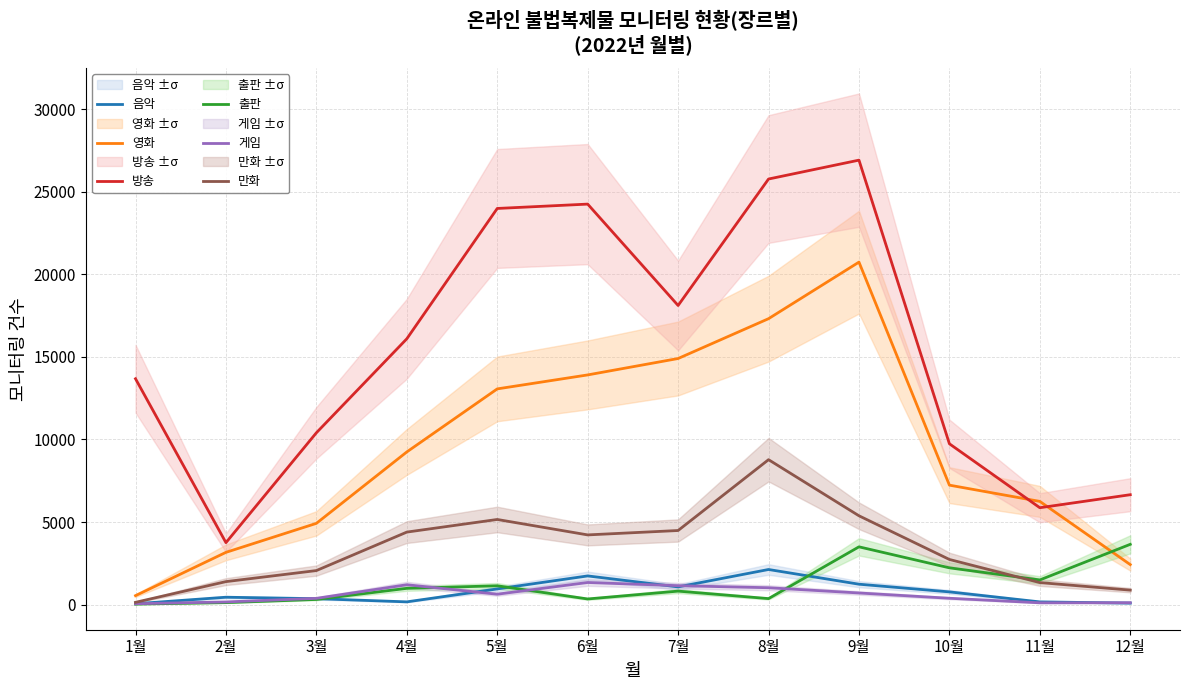

Between 1월 and 6월, which series saw the biggest shift?

영화